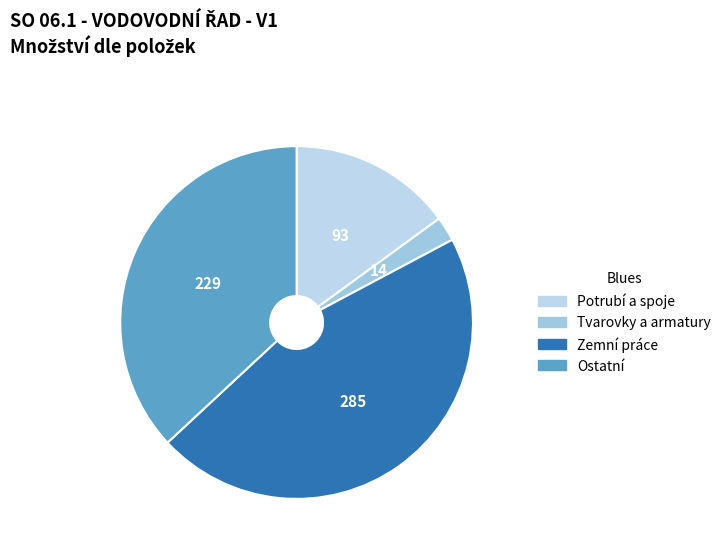

How many segments does this pie chart have?

4